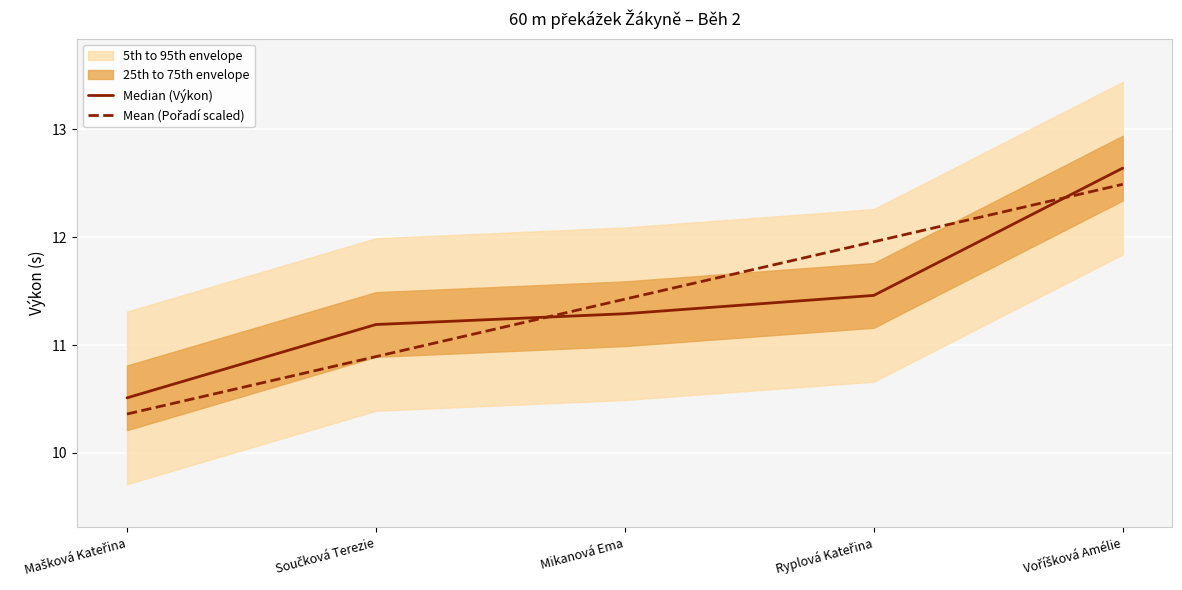

Which series ends up on top after the final intersection of Median (Výkon) and Mean (Pořadí scaled)?

Median (Výkon)